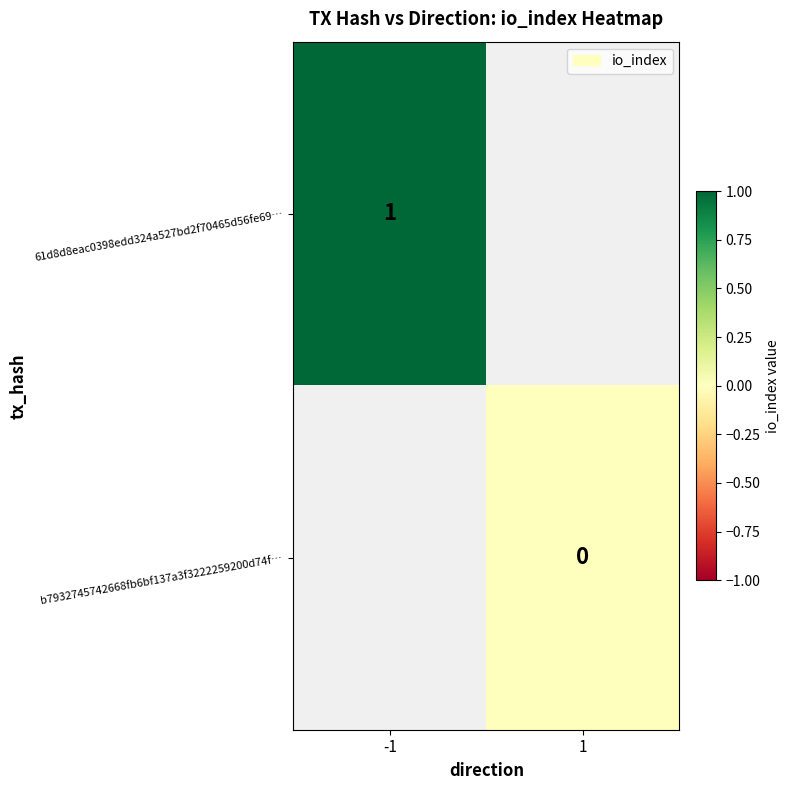

The value of 61d8d8eac0398edd324a527bd2f70465d56fe69… at -1 is 1. True or false?

True